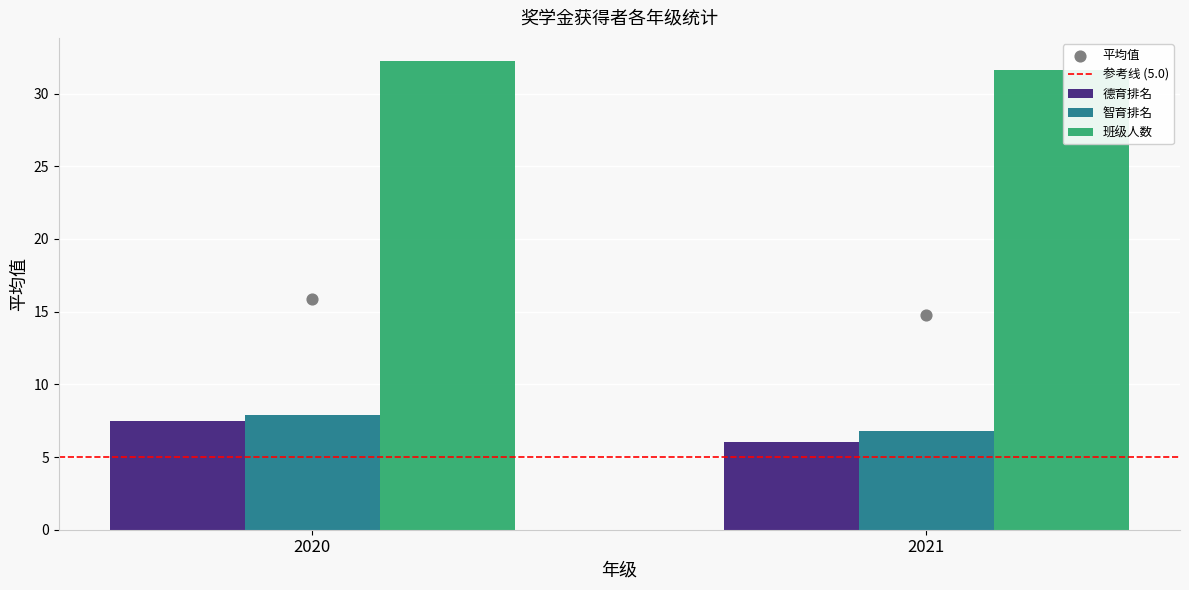

Which series has the largest total across all categories?

班级人数